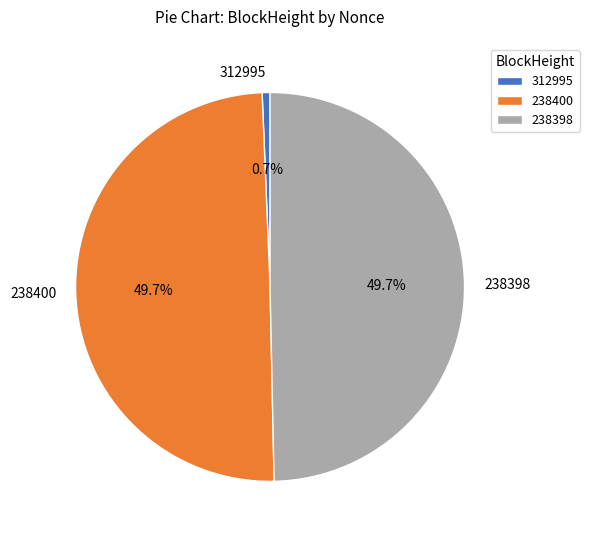

To the nearest percent, what is the difference between the 238400 and 312995 slice percentages?

49%